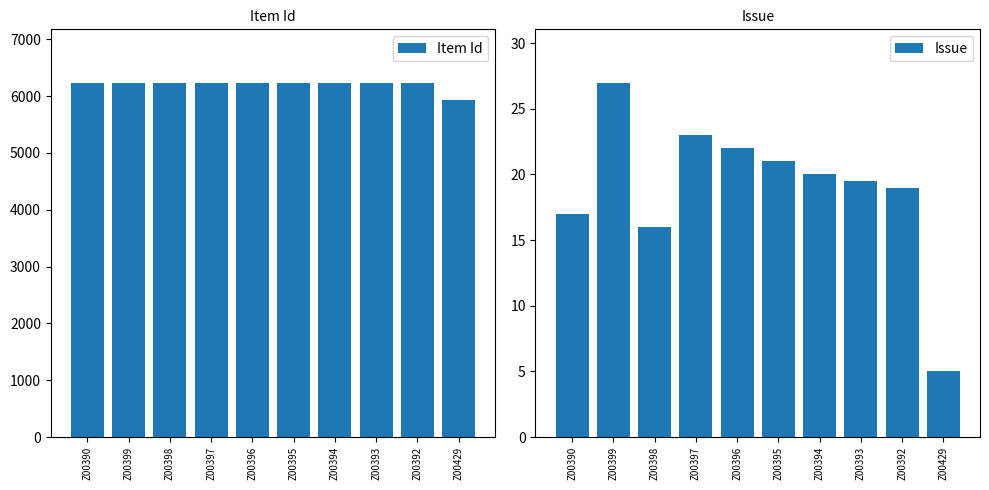

What is the sum of the Item Id values at Z00395 and Z00398?

12467